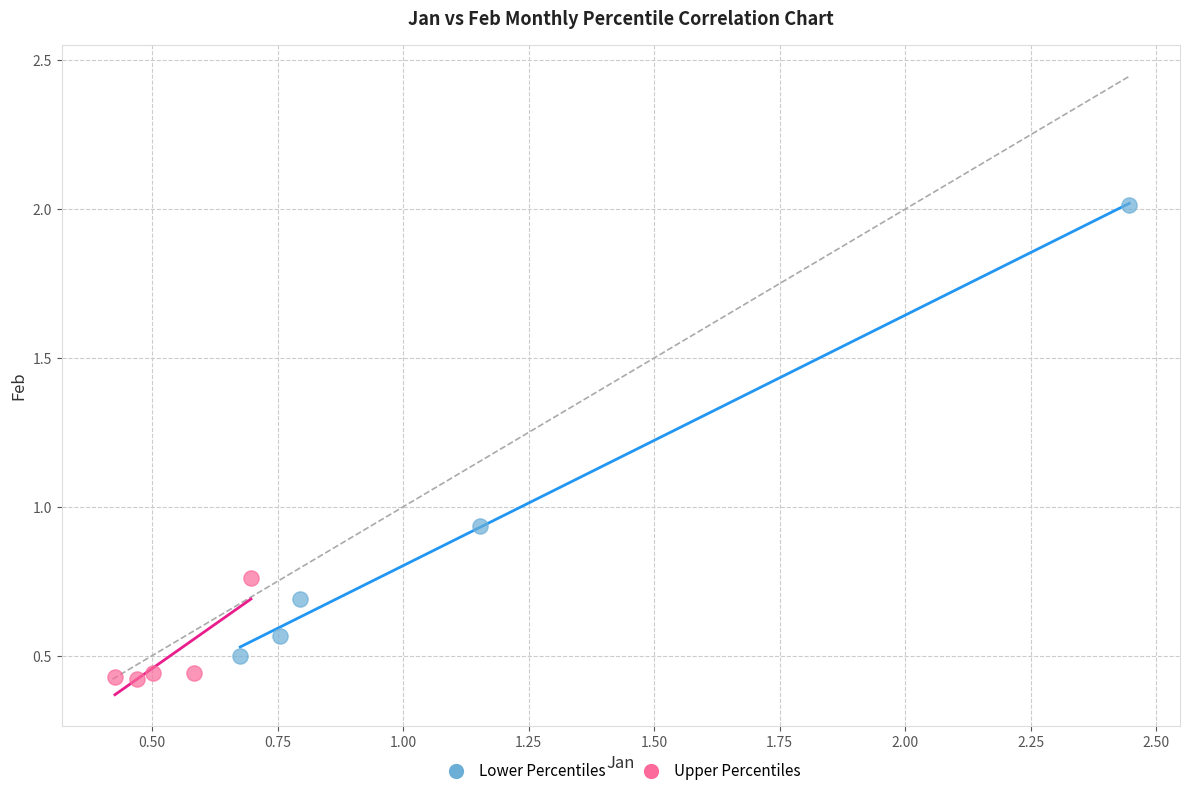

Which series contains the highest Y value?

Lower Percentiles